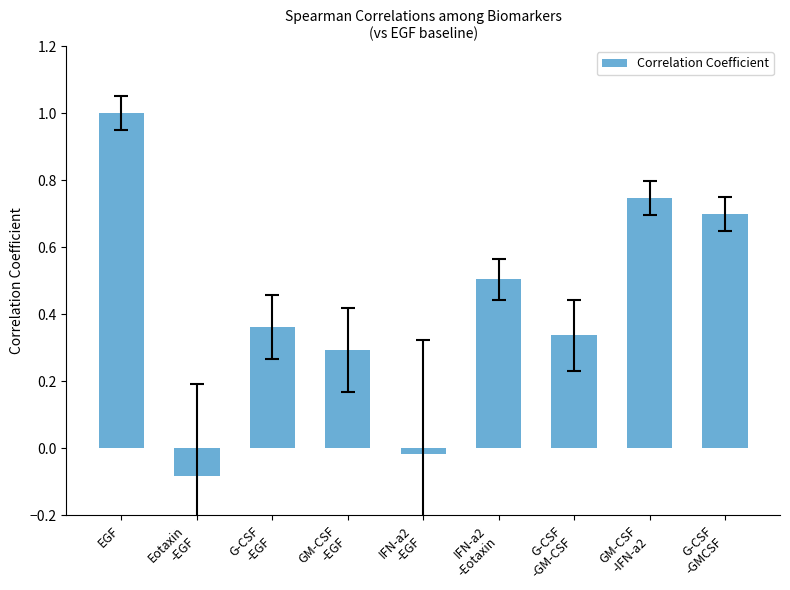

What is the value of the 1st bar from the left?

1.0